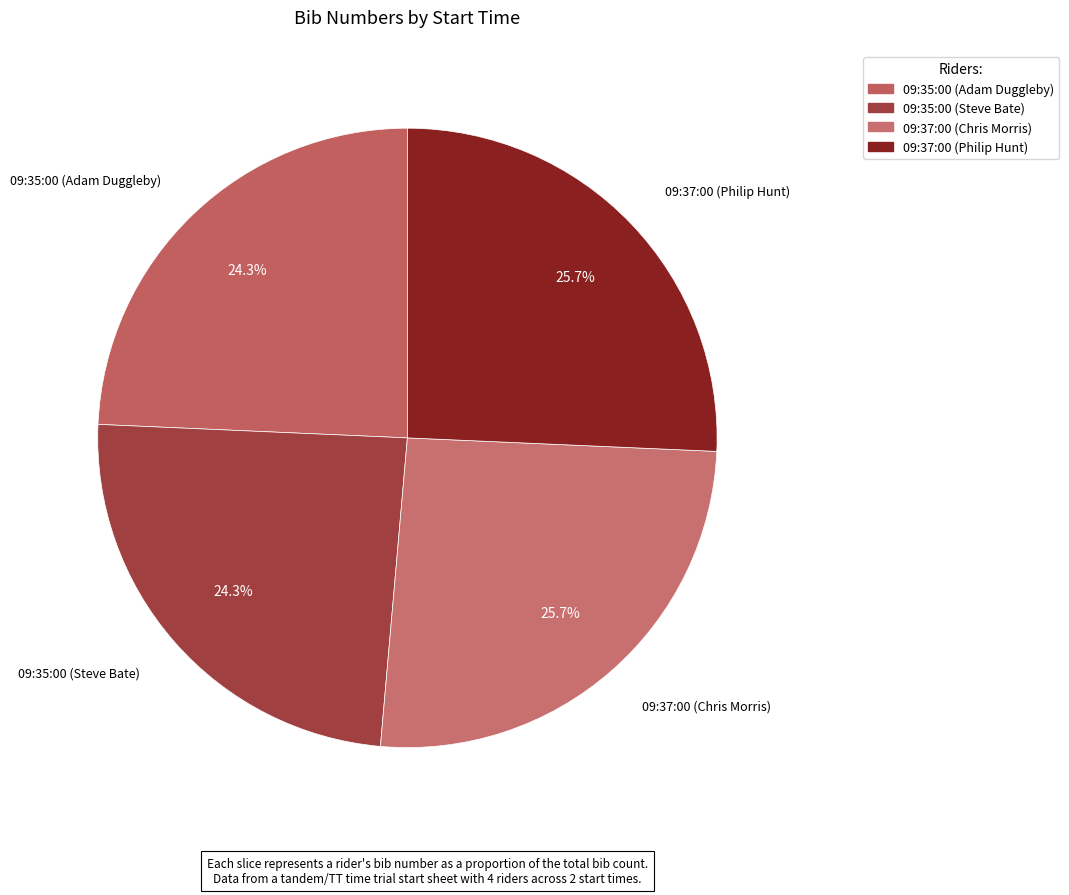

To the nearest percent, what is the difference between the largest and smallest slice percentages?

1%